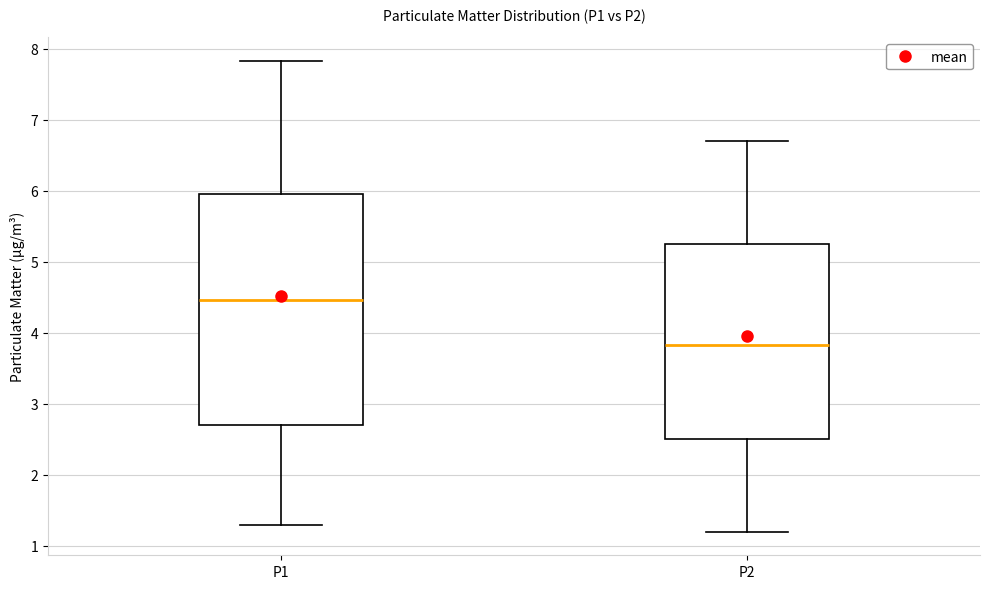

Reading left to right, transcribe this box plot: for each box, give where its median line is, the range the box spans, and where its two whiskers end, as read against the y-axis. The values are not printed on the chart, so give them approximately, as read against the axis.

P1: median 4.5, box 2.7 to 5.9, whiskers 1.3 to 7.8
P2: median 3.8, box 2.5 to 5.3, whiskers 1.2 to 6.7